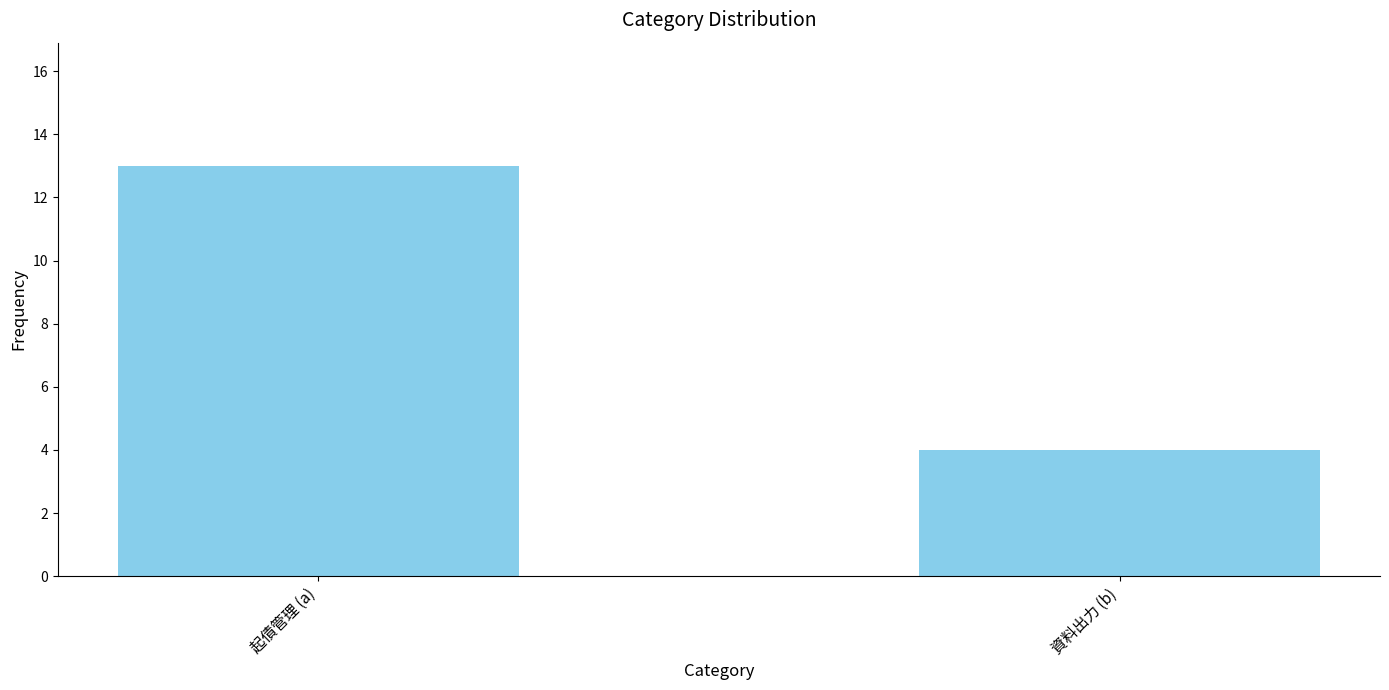

Reading right to left, extract all data points from this chart.

4	13